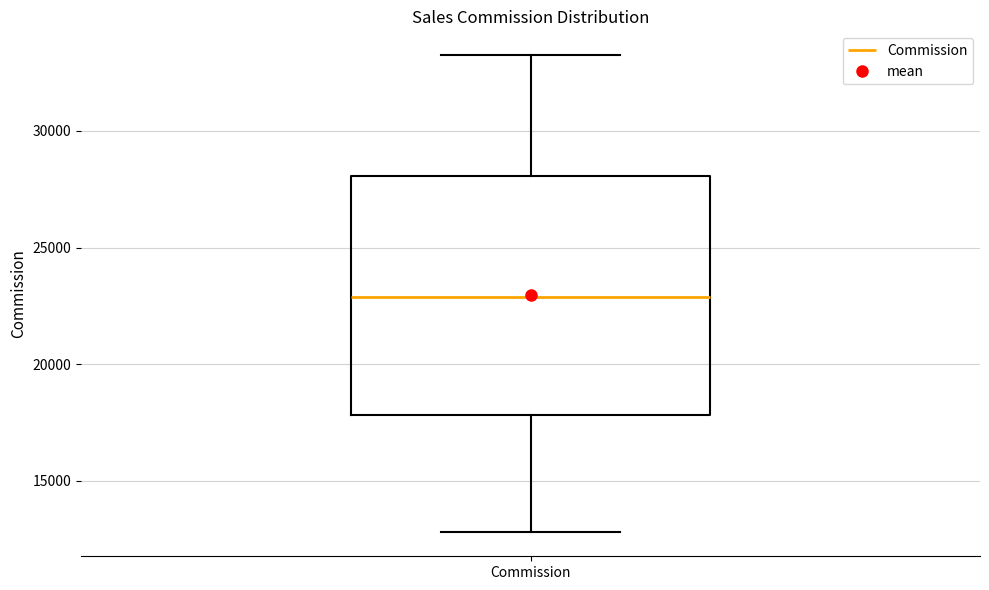

Transcribe this box plot: give where the median line is, the range the box spans, and where the two whiskers end, as read against the y-axis. The values are not printed on the chart, so give them approximately, as read against the axis.

median 23000, box 18000 to 28000, whiskers 13000 to 33000